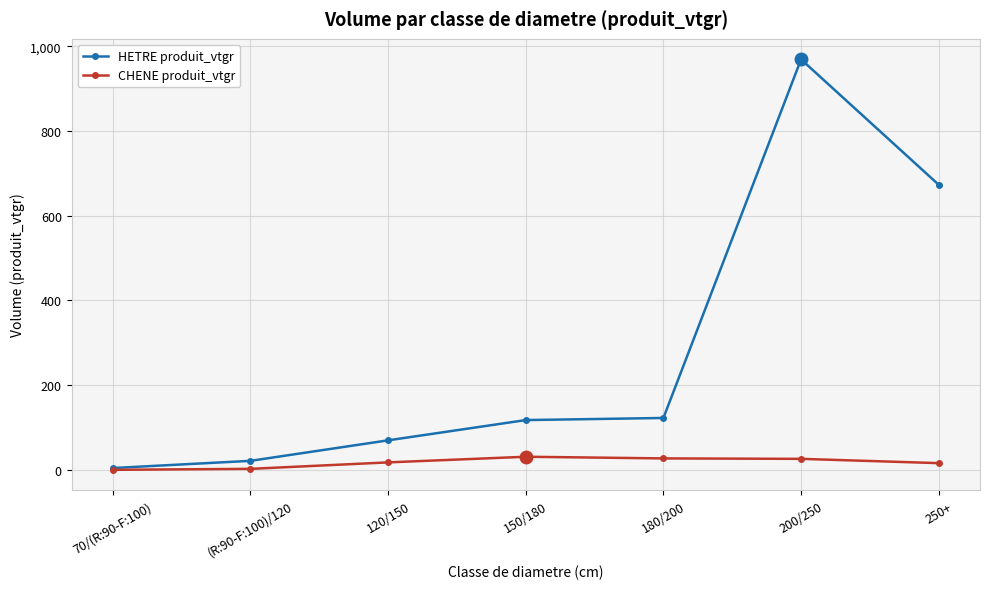

True or false: CHENE produit_vtgr has a value of 0.0 at 70/(R:90-F:100).

True